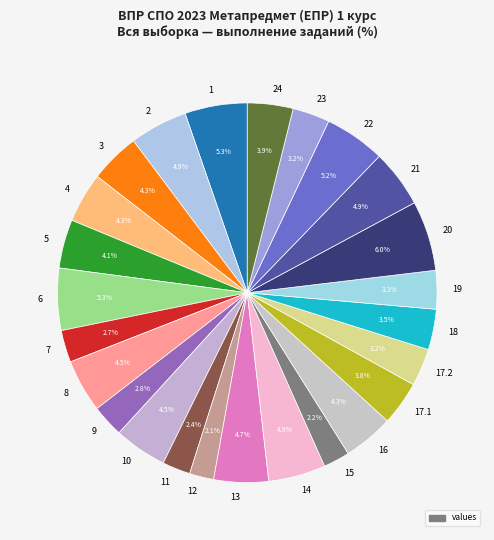

Which has a higher value, 9 or 14?

14